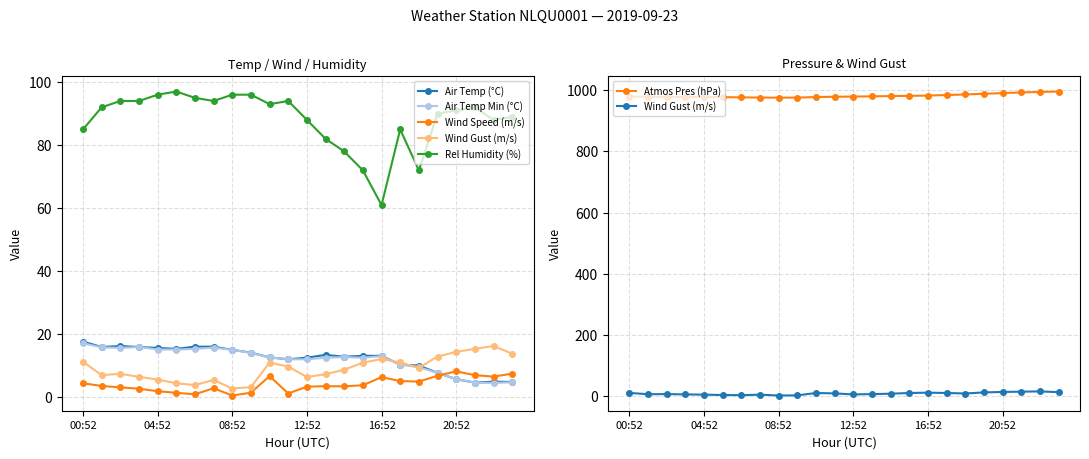

What is the label of the 15th point from the left?

14